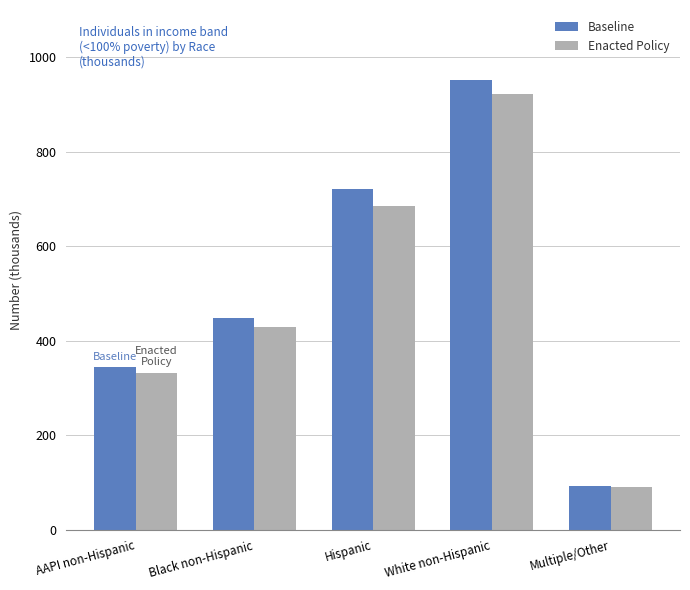

How many bars are there in total?

10